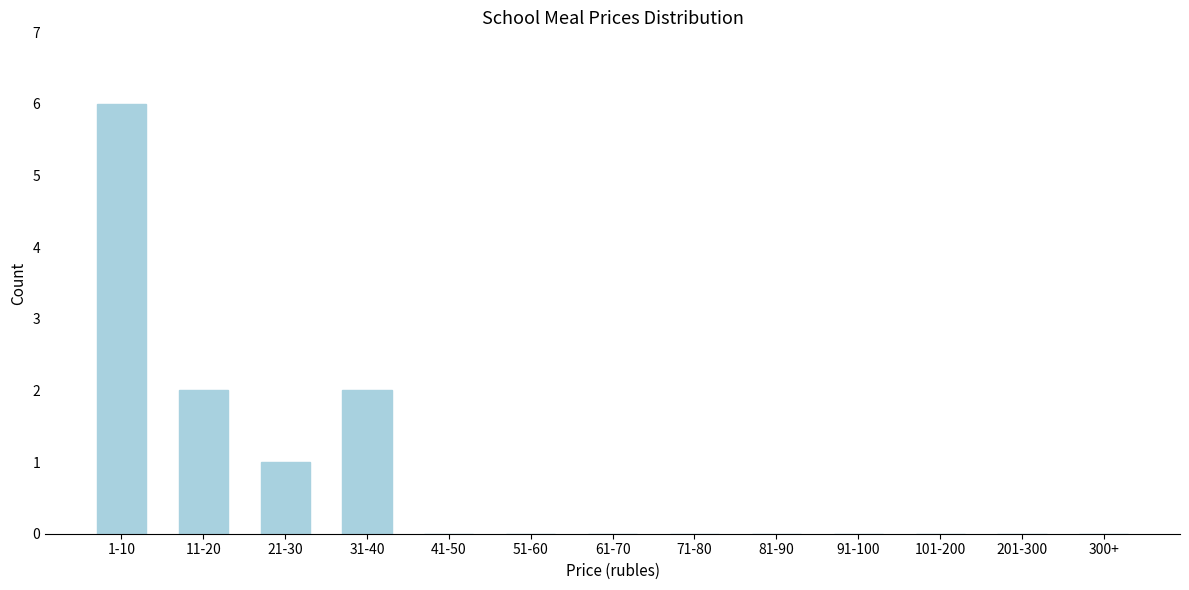

Reading left to right, transcribe all the data shown in this chart.

1-10=6	11-20=2	21-30=1	31-40=2	41-50=0	51-60=0	61-70=0	71-80=0	81-90=0	91-100=0	101-200=0	201-300=0	300+=0